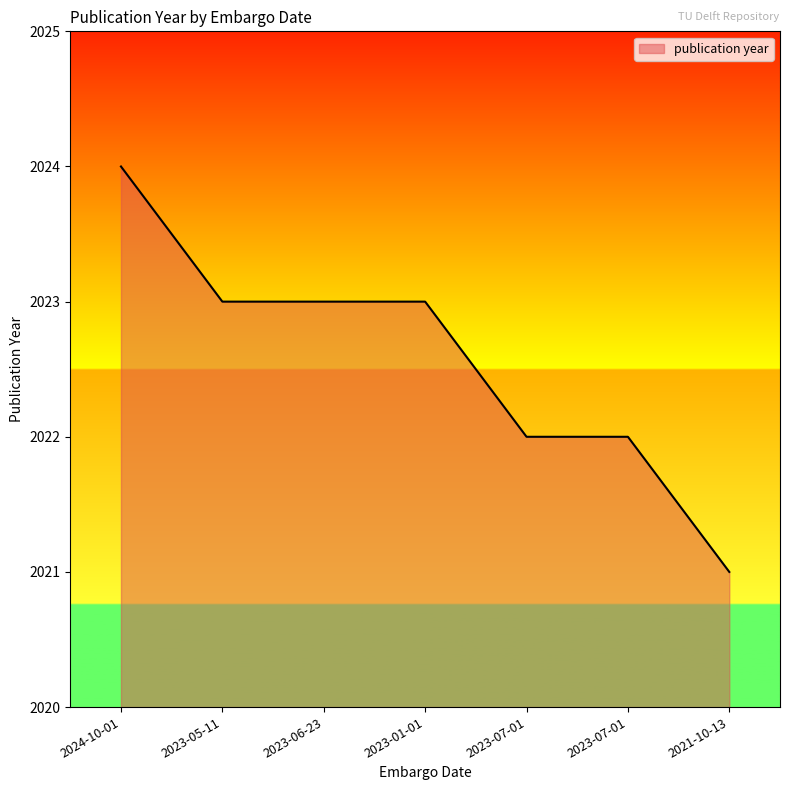

How many values are below 2023?

3